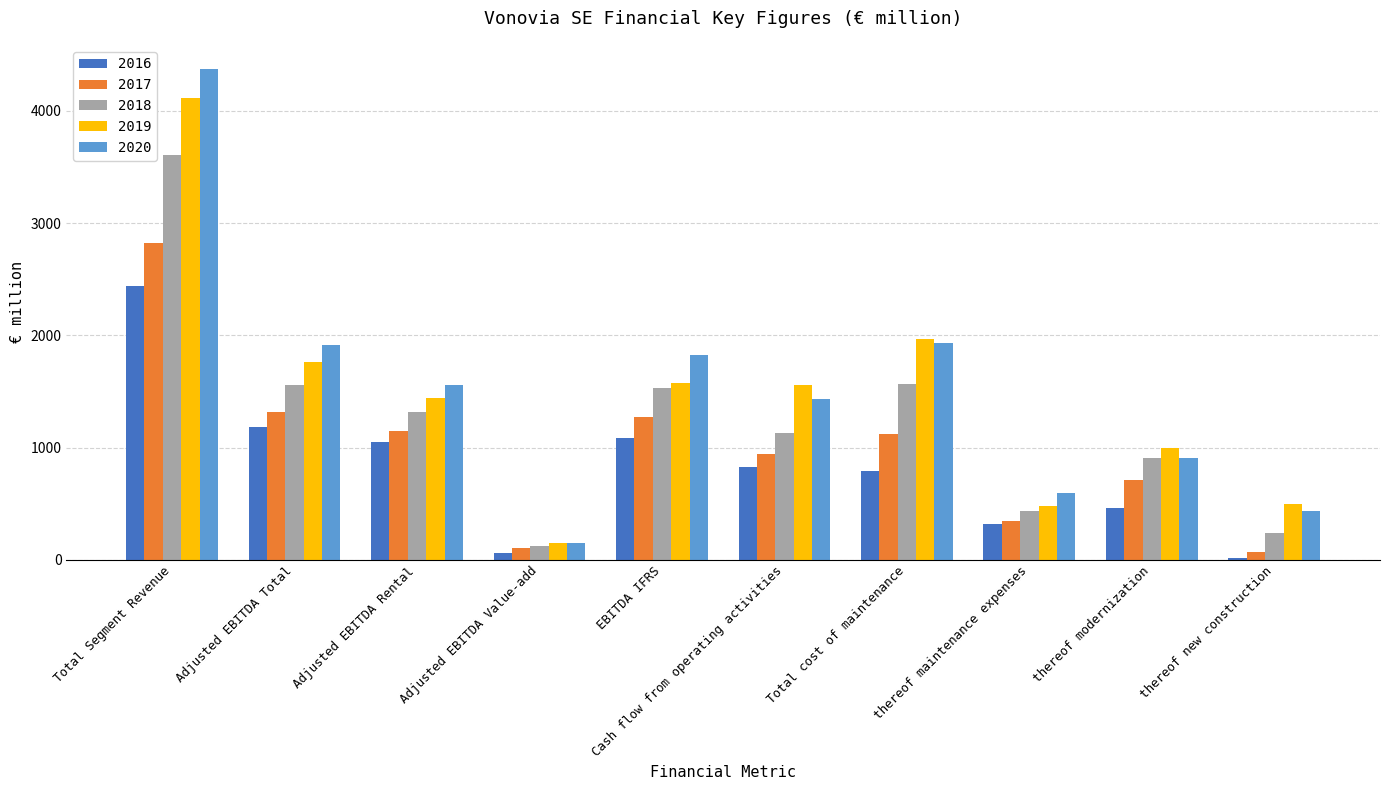

Where does the 2019 series first go above 1555?

Total Segment Revenue